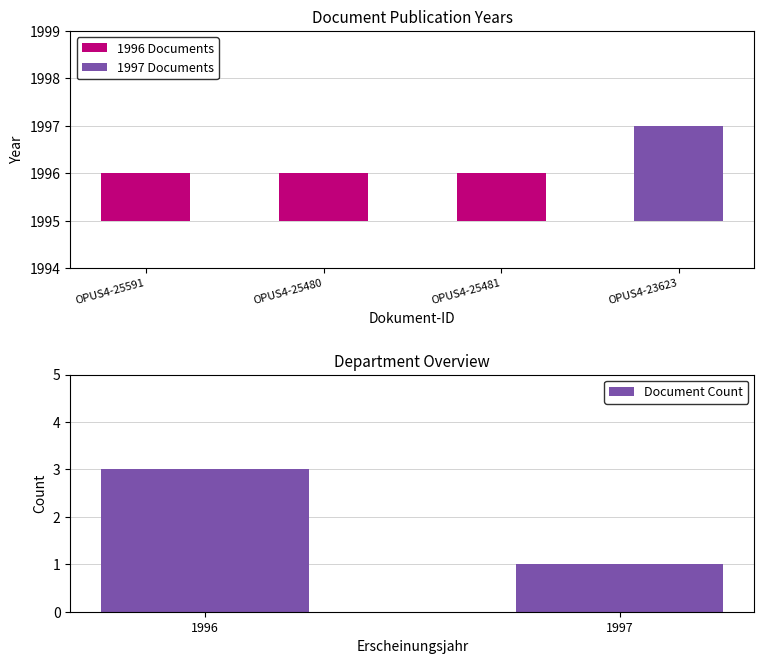

How many values are between 1 and 3?

2